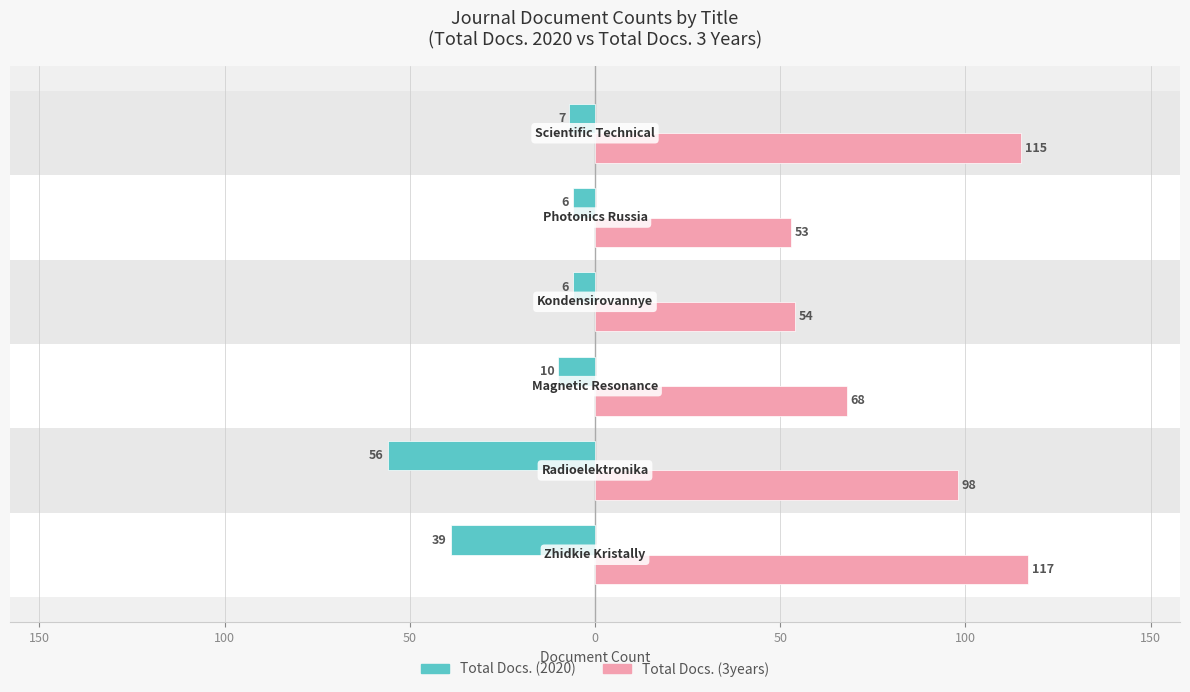

What are all the series names shown in the legend?

Total Docs. (2020), Total Docs. (3years)